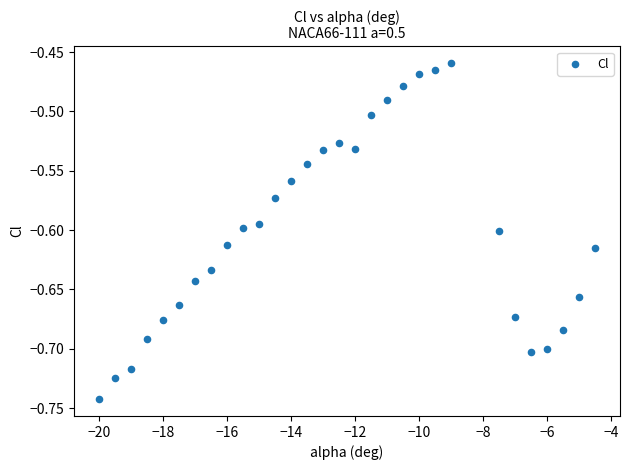

What is the range of Y values (max minus min)?

0.3